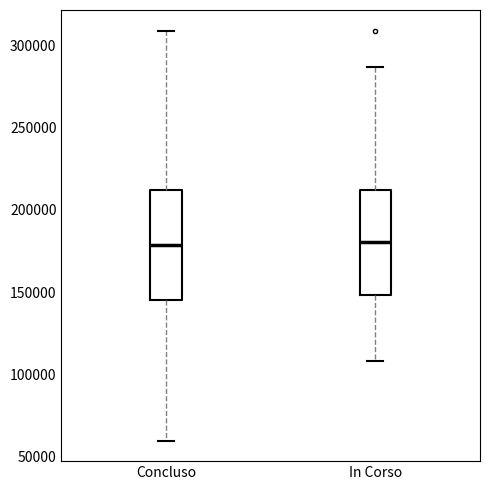

Reading left to right, read every box against the y-axis: the position of its median line, the range the box covers, and the ends of its whiskers. The values are not printed on the chart, so give them approximately, as read against the axis.

Concluso: median 180000, box 145000 to 210000, whiskers 60000 to 310000
In Corso: median 180000, box 150000 to 210000, whiskers 110000 to 285000